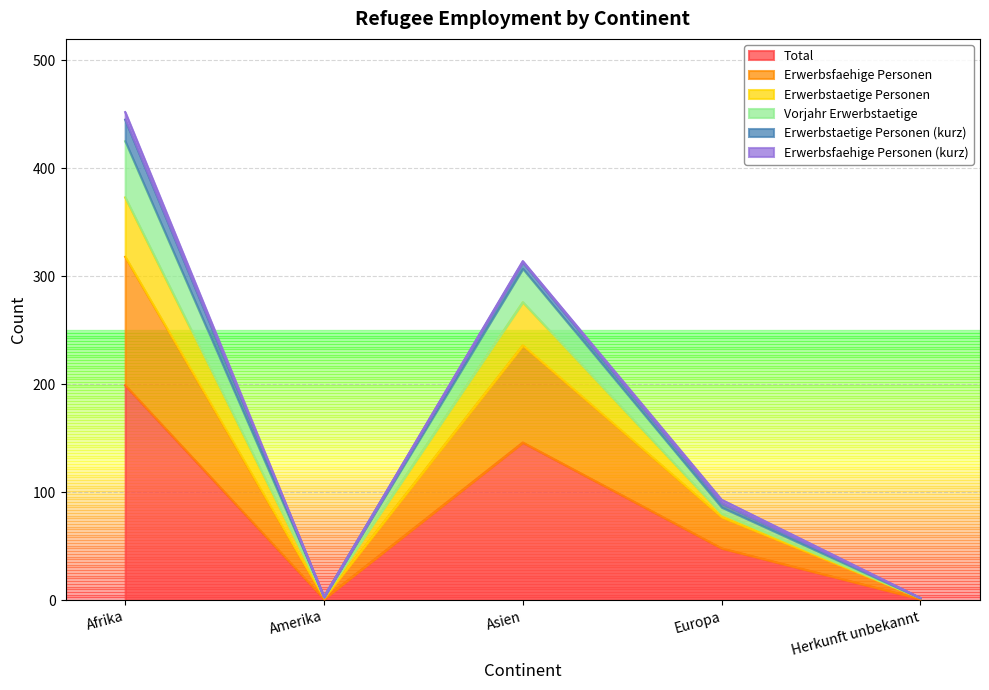

True or false: Vorjahr Erwerbstaetige and Erwerbsfaehige Personen cross at least once.

False